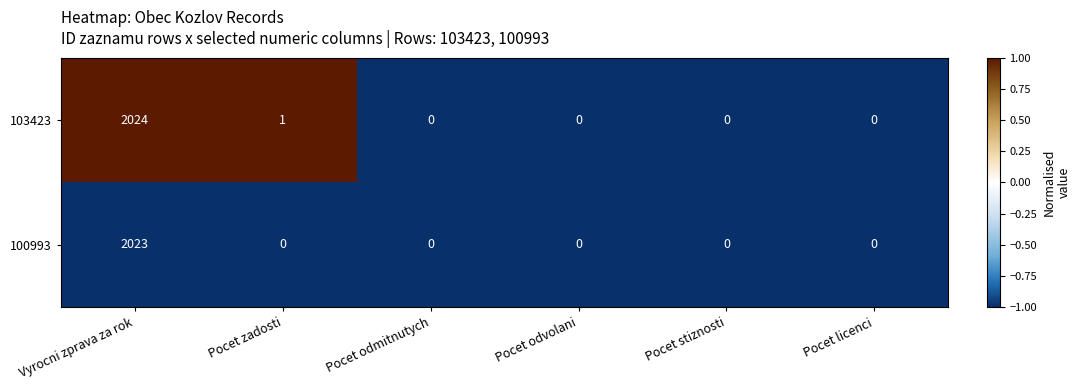

At which label is 103423 closest to 1012?

Pocet zadosti